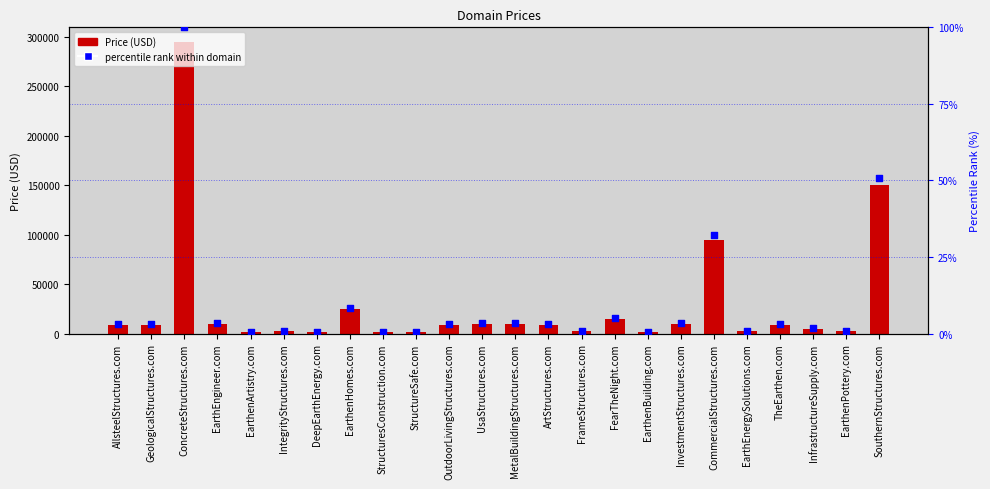

At how many categories does at least one series exceed 222428?

1